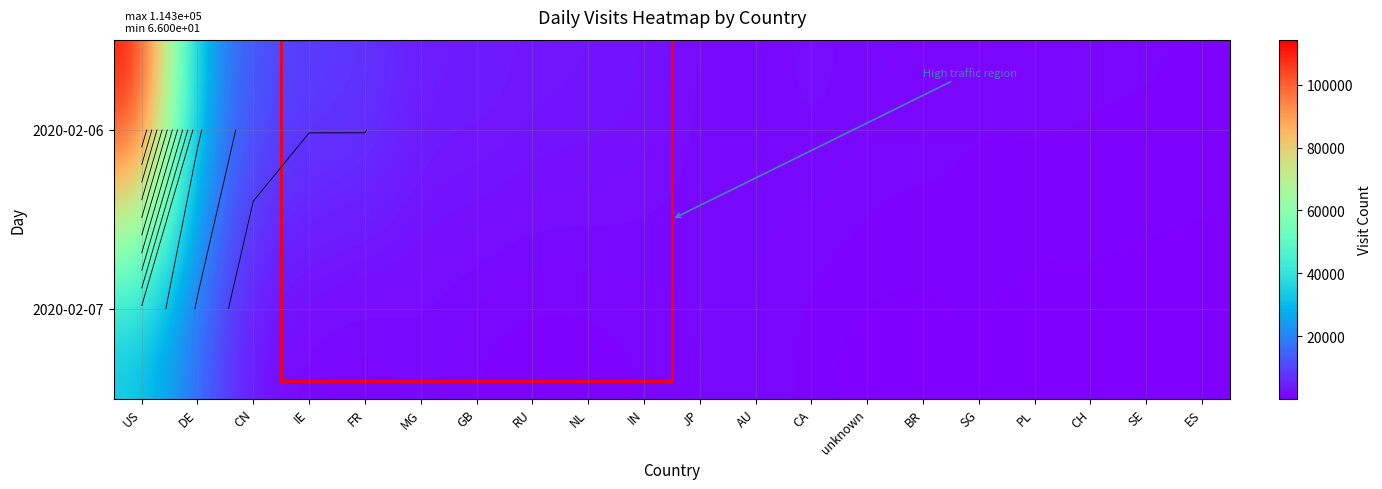

Which category has the highest value across all series?

US